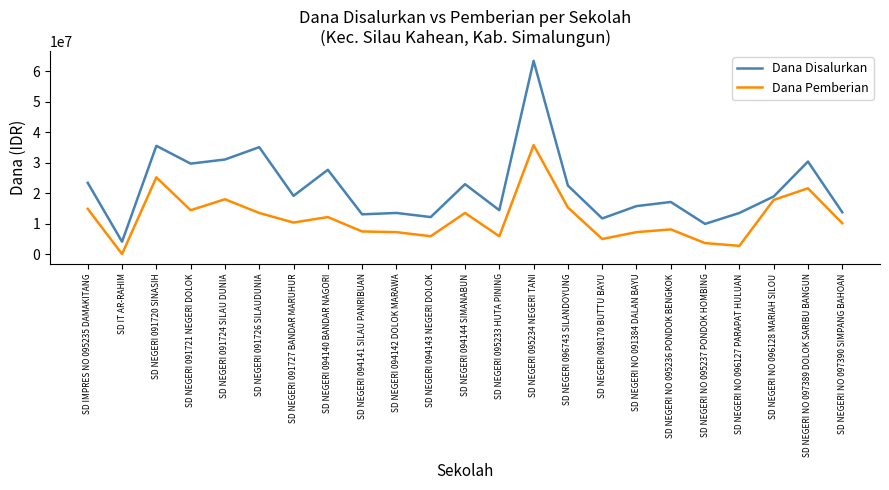

What are all the series names shown in the legend?

Dana Disalurkan, Dana Pemberian